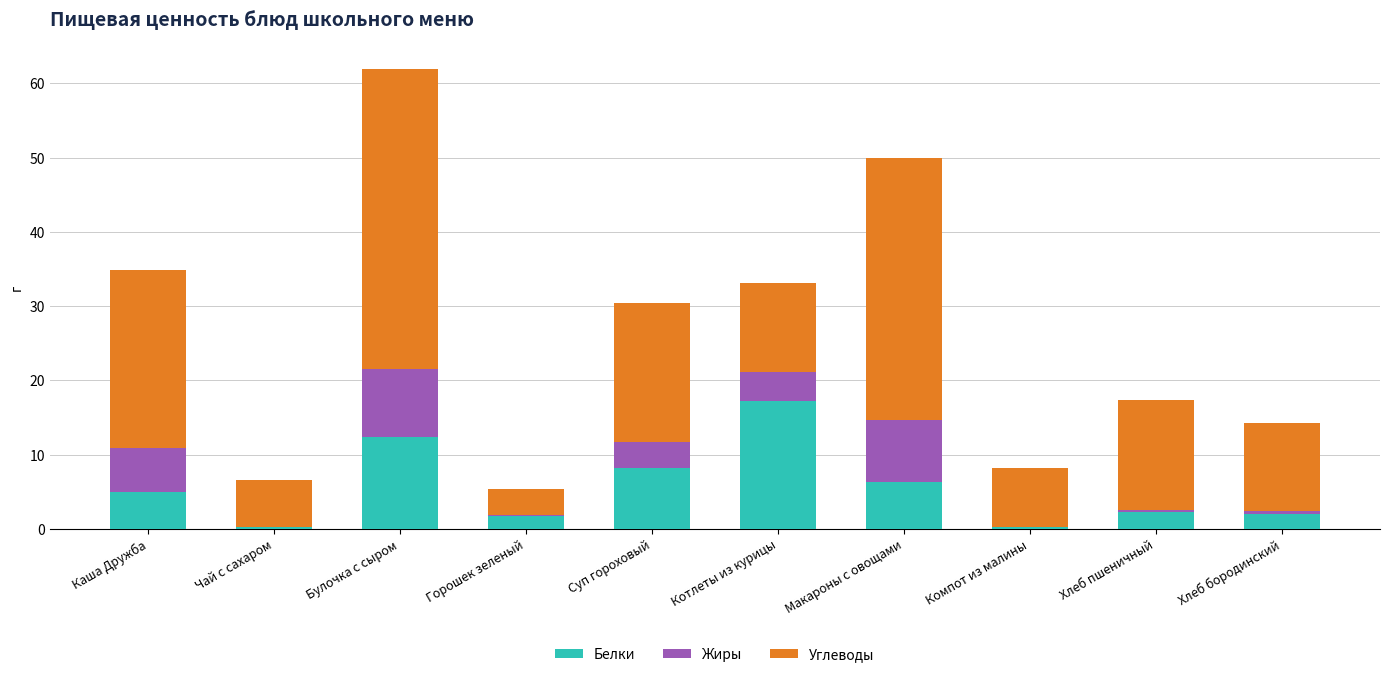

Reading right to left, transcribe the values for Белки.

Хлеб бородинский=2.0	Хлеб пшеничный=2.3	Компот из малины=0.2	Макароны с овощами=6.3	Котлеты из курицы=17.2	Суп гороховый=8.2	Горошек зеленый=1.7	Булочка с сыром=12.4	Чай с сахаром=0.2	Каша Дружба=5.0